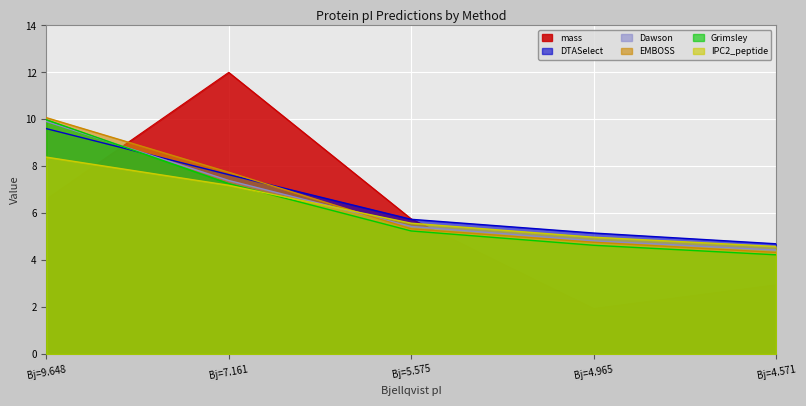

At which label does Grimsley first exceed 5?

Bj=9.648